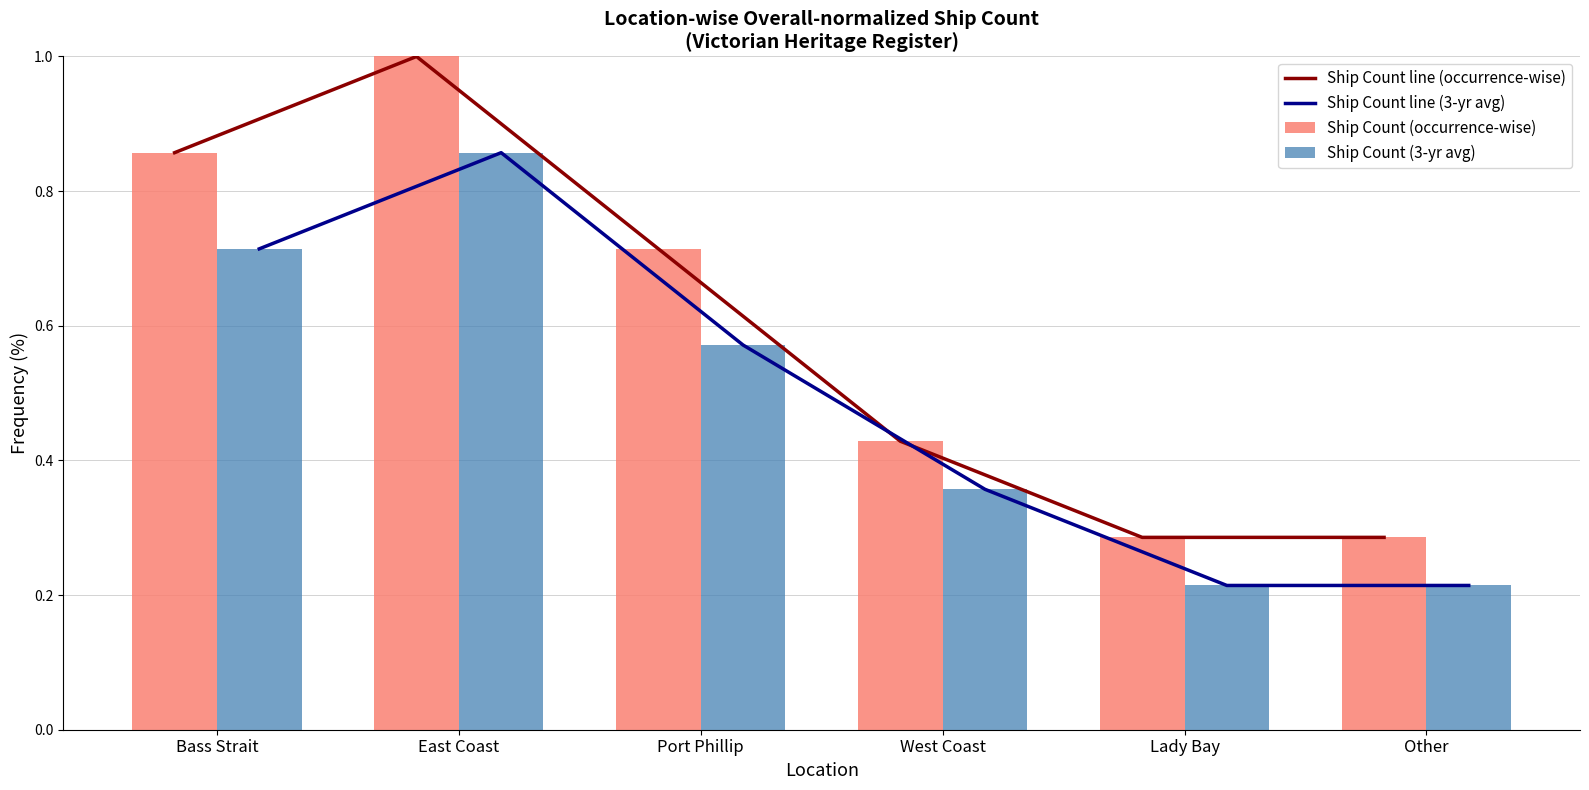

What is the maximum value for Ship Count (3-yr avg)?

0.9